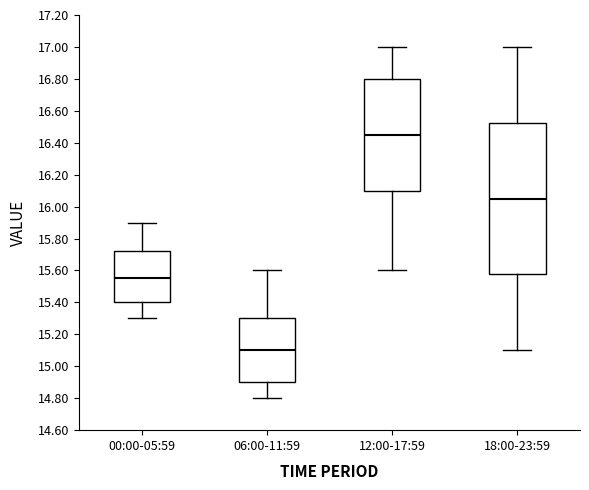

Reading left to right, transcribe this box plot: for each box, give where its median line is, the range the box spans, and where its two whiskers end, as read against the y-axis. The values are not printed on the chart, so give them approximately, as read against the axis.

00:00-05:59: median 15.56, box 15.40 to 15.72, whiskers 15.30 to 15.90
06:00-11:59: median 15.10, box 14.90 to 15.30, whiskers 14.80 to 15.60
12:00-17:59: median 16.46, box 16.10 to 16.80, whiskers 15.60 to 17.00
18:00-23:59: median 16.06, box 15.58 to 16.52, whiskers 15.10 to 17.00